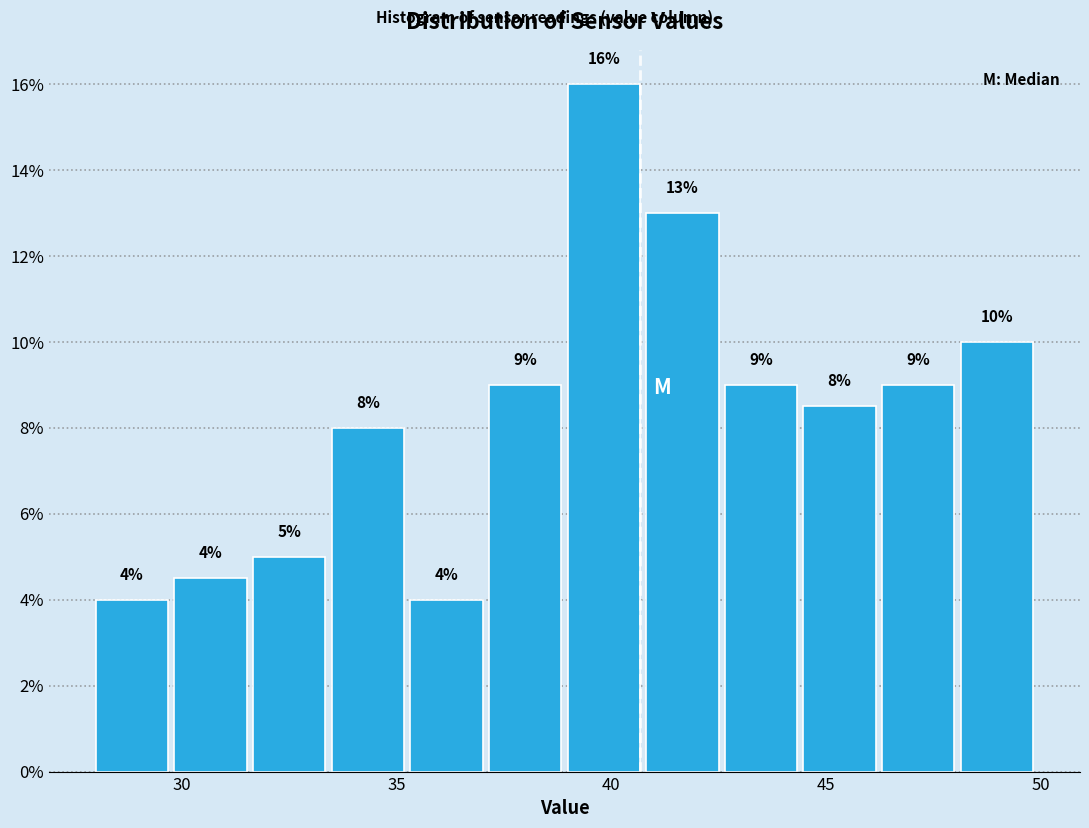

Around what value on the x-axis is the tallest bar? Give the approximate position of its centre, as read against the axis.

40.0